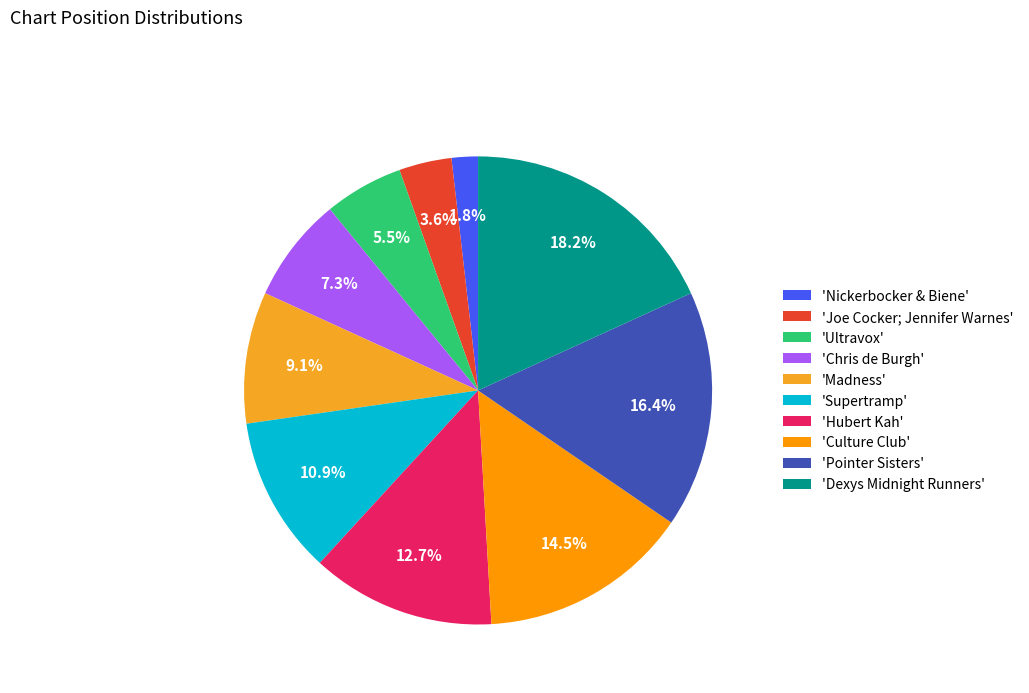

Rank the categories by value from lowest to highest.

'Nickerbocker & Biene', 'Joe Cocker; Jennifer Warnes', 'Ultravox', 'Chris de Burgh', 'Madness', 'Supertramp', 'Hubert Kah', 'Culture Club', 'Pointer Sisters', 'Dexys Midnight Runners'